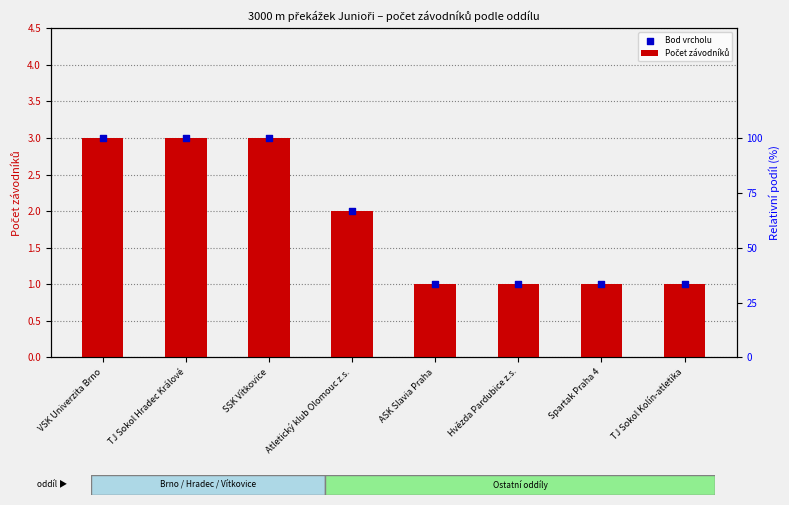

Which series has the largest total across all categories?

Počet závodníků